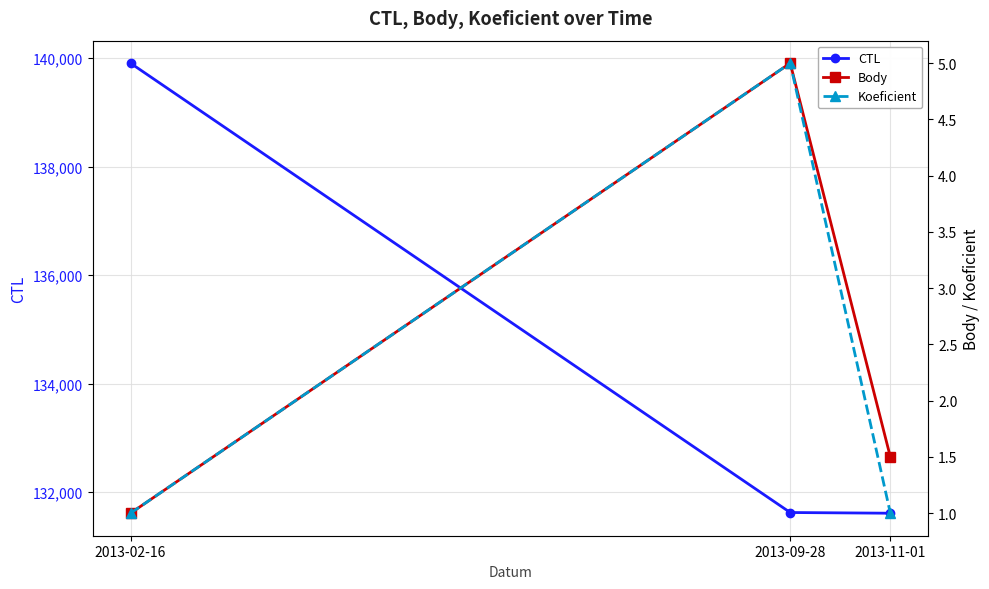

How many lines are shown in the chart?

3